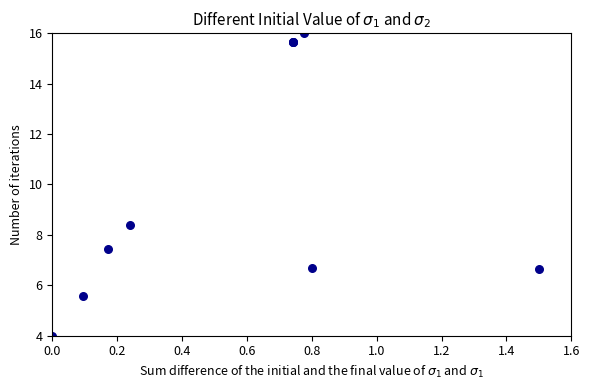

What Y value in the scatter plot is closest to 10?

8.4